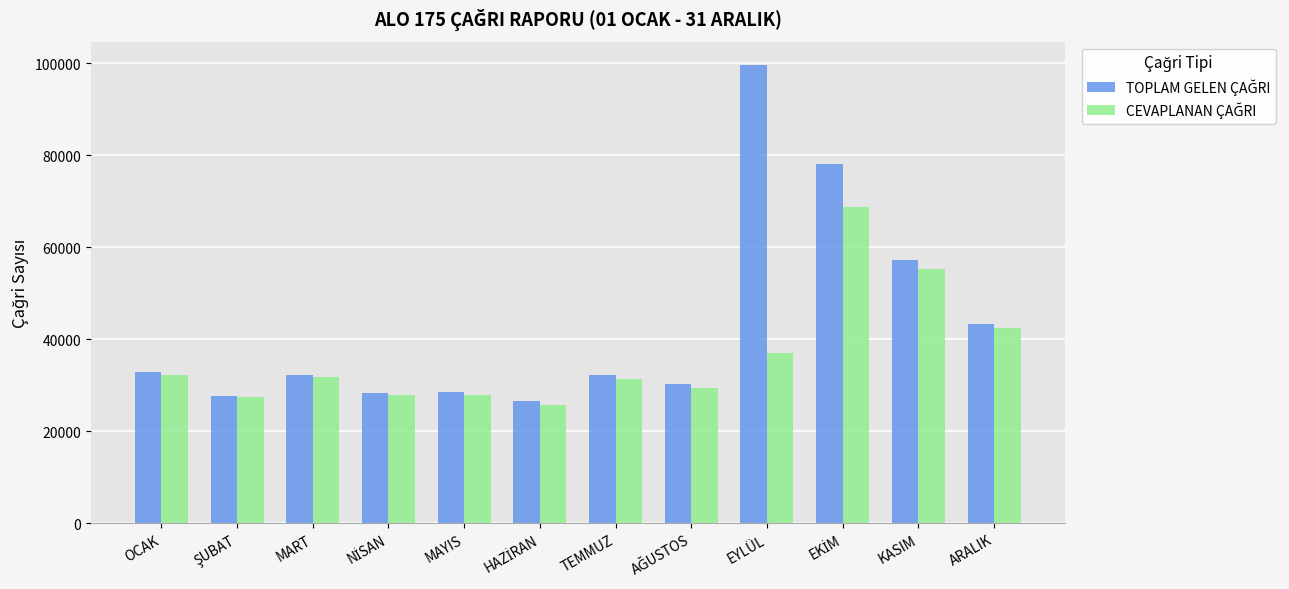

What is the total value across all series at MAYIS?

56553